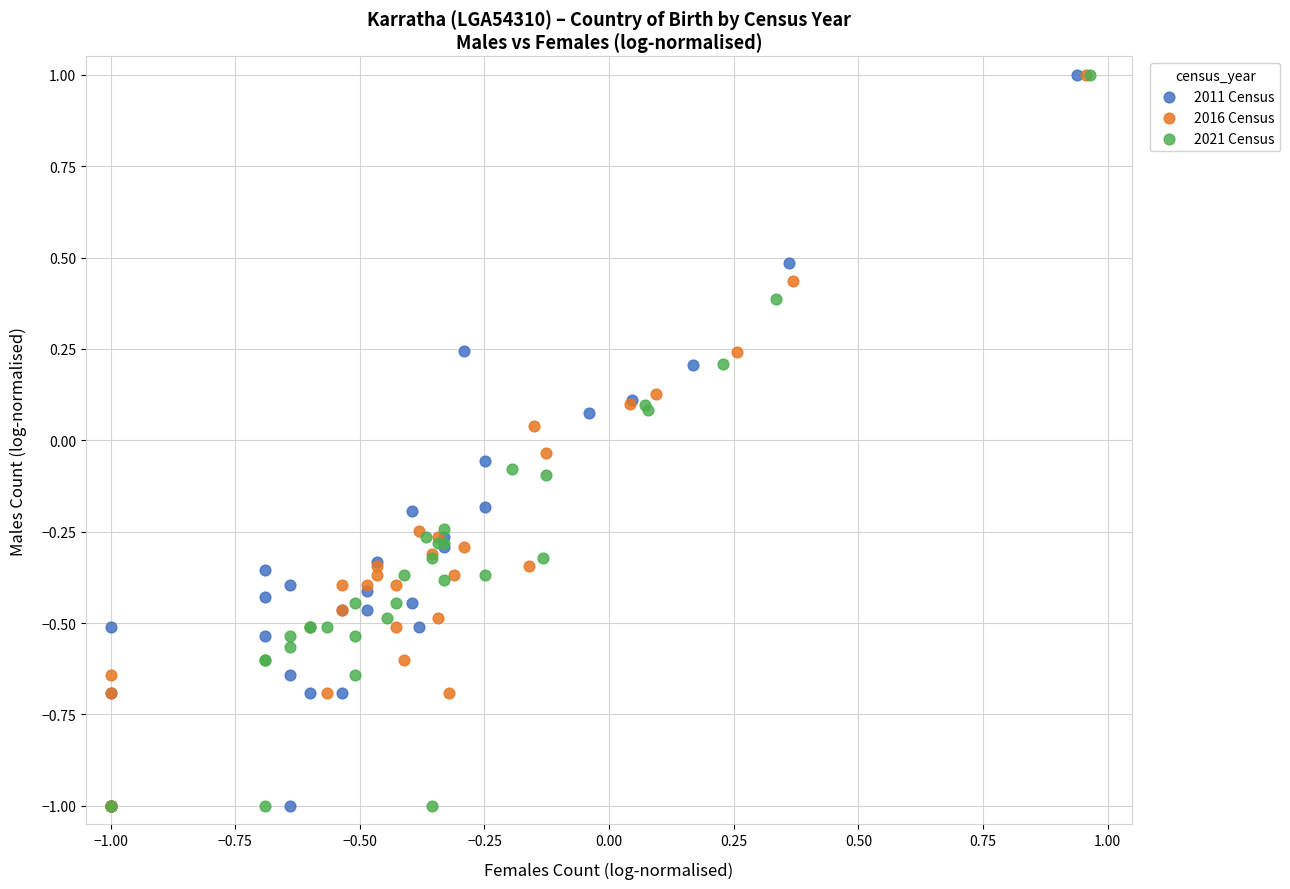

Which series has the widest spread of Y values?

2021 Census